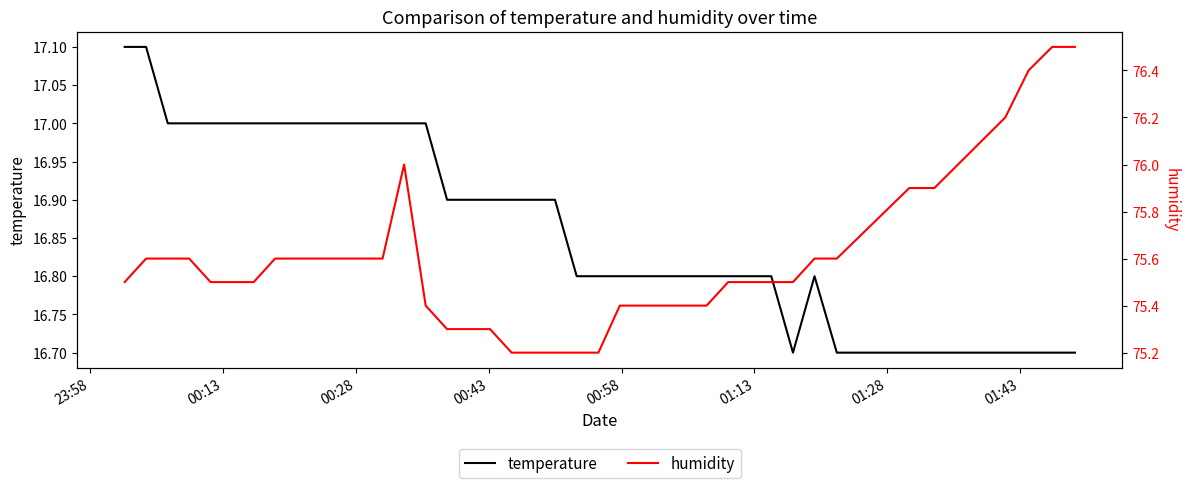

True or false: humidity and temperature intersect in this chart.

False